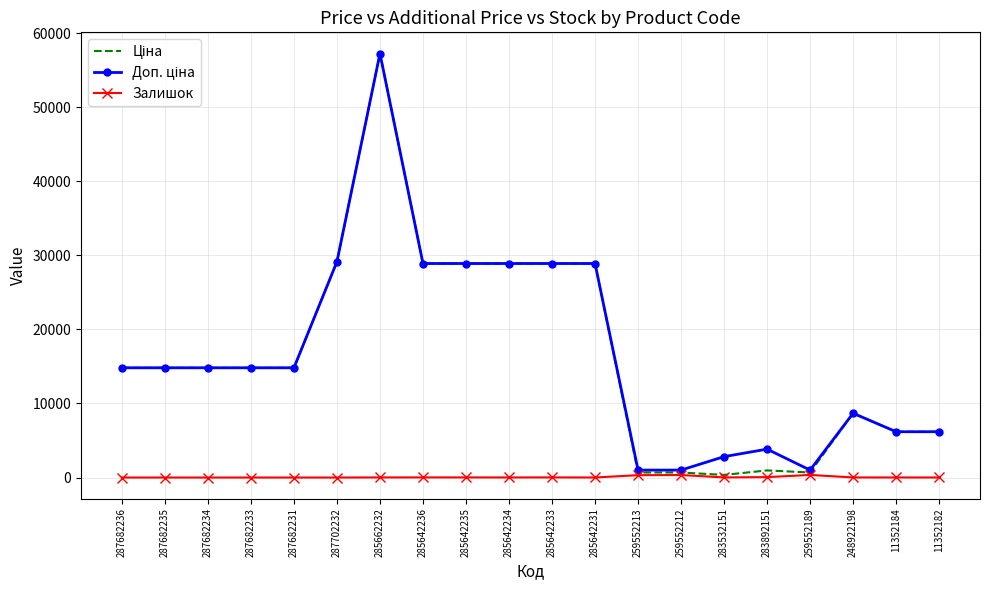

True or false: Залишок has a value of 0.0 at 287682233.

True